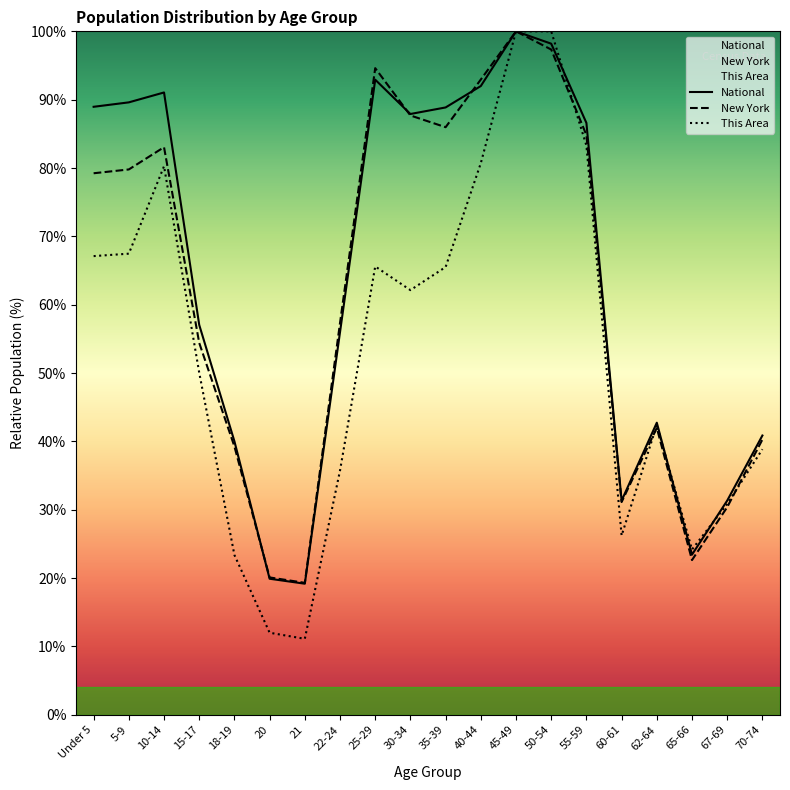

Which series has the largest total across all categories?

National